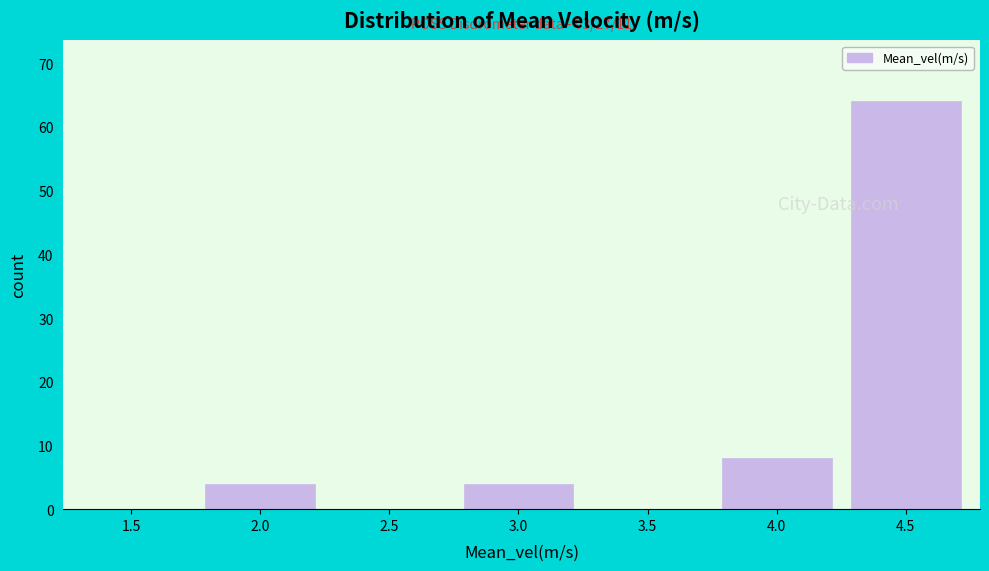

Reading left to right, transcribe all the data shown in this chart.

1.5=0	2.0=4	2.5=0	3.0=4	3.5=0	4.0=8	4.5=64